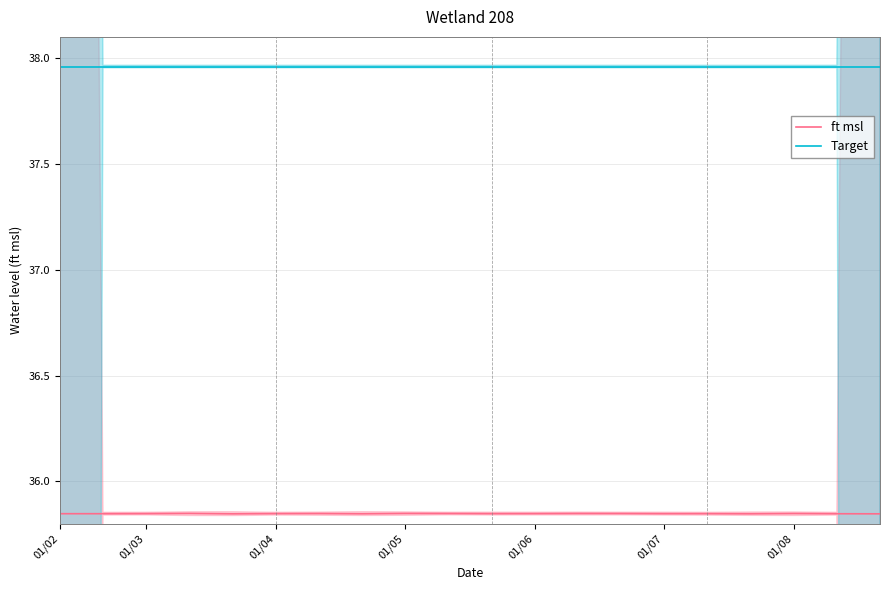

How many interior local valleys does the ft msl series have?

6